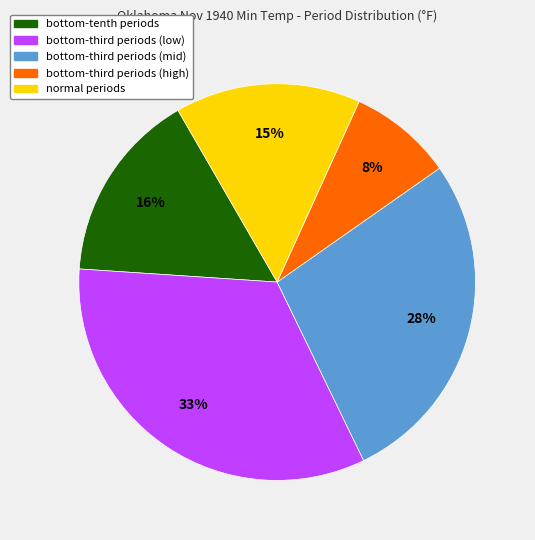

Does any single category account for the majority?

No